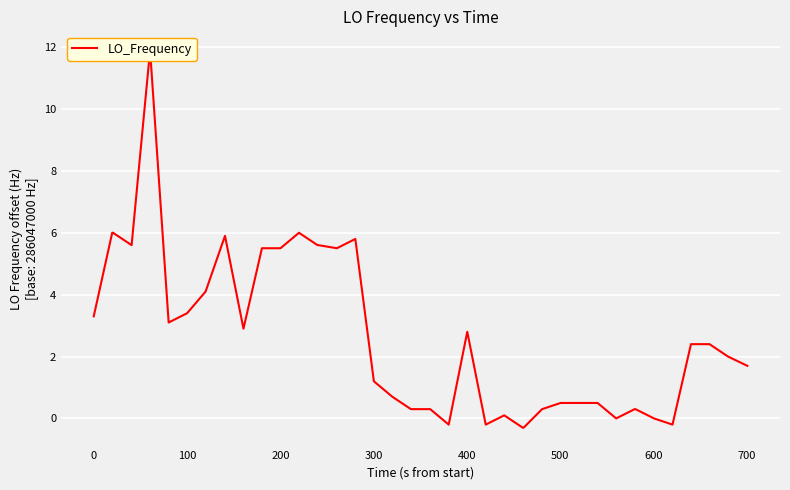

Does the chart display data point markers on the line(s)?

No